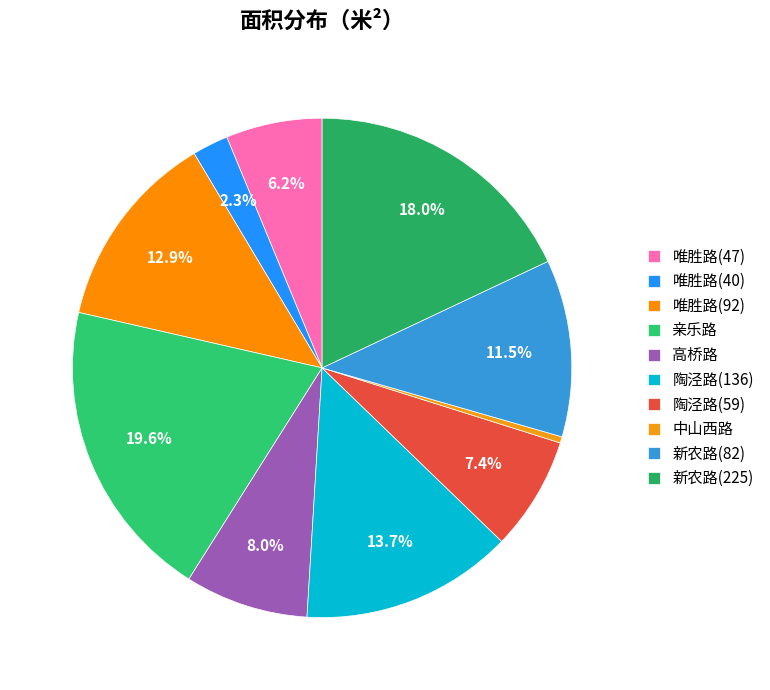

To the nearest percent, what is the combined percentage of 亲乐路 and 唯胜路(47)?

26%